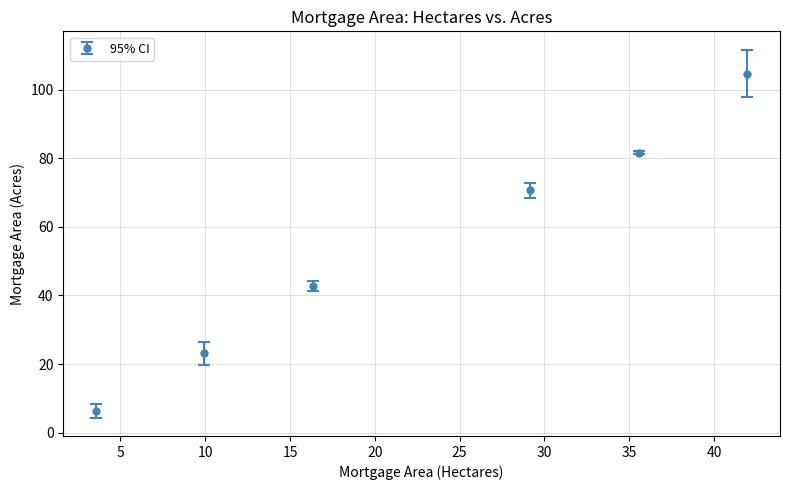

What is the minimum value shown in the chart?

6.3